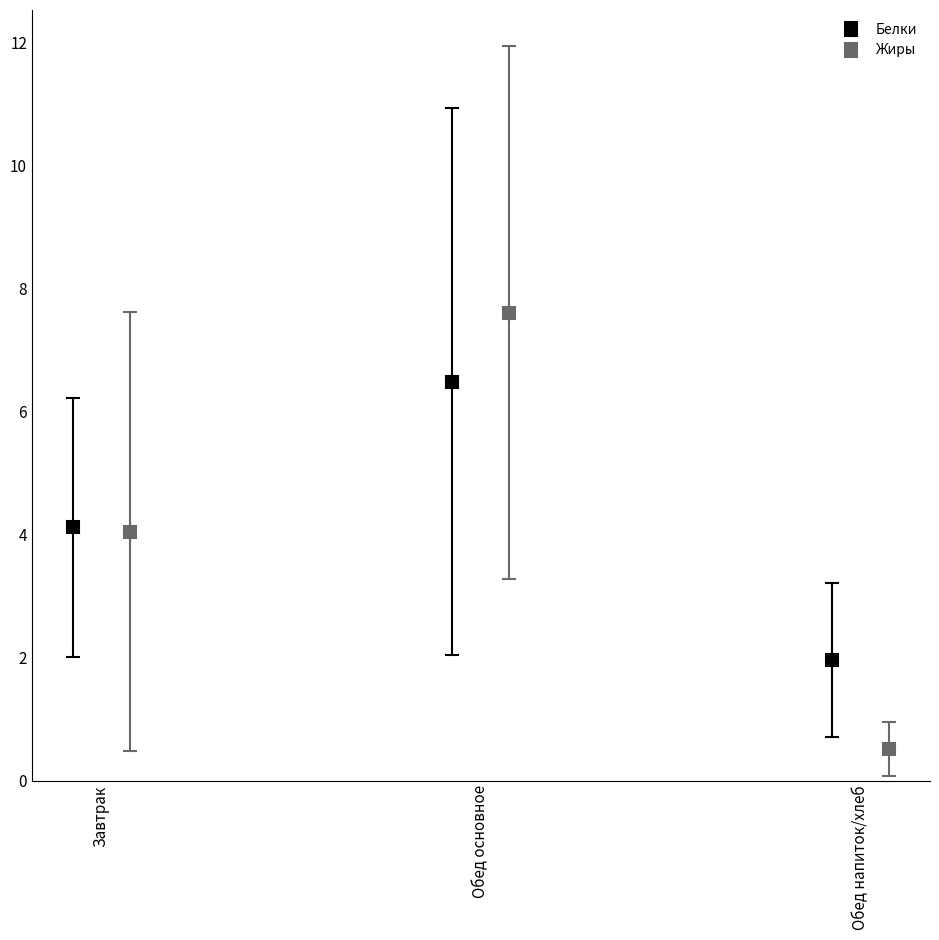

What is the highest value of the Белки series?

6.5